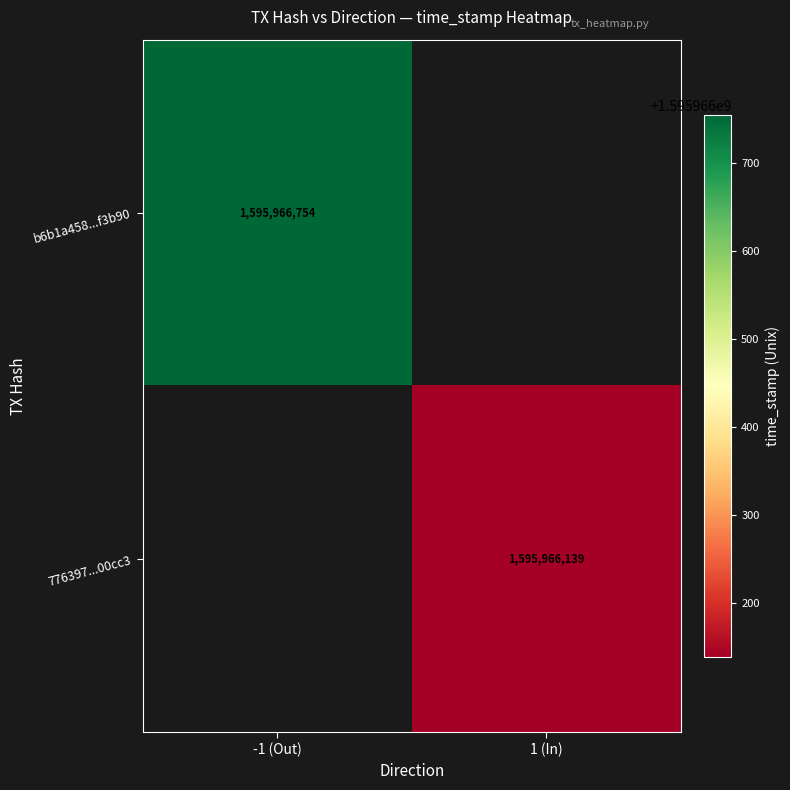

Is the value of 776397136ea196414eb3e98413186f805a00cc3 at 1 greater than the value of b6b1a458658930f6a603552453af3a2b76f3b90 at 1?

No